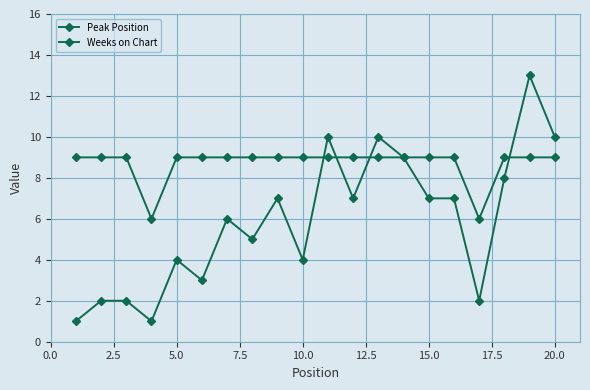

Reading left to right, what are all the values shown in this chart?

Peak Position: 1	2	2	1	4	3	6	5	7	4	10	7	10	9	7	7	2	8	13	10
Weeks on Chart: 9	9	9	6	9	9	9	9	9	9	9	9	9	9	9	9	6	9	9	9